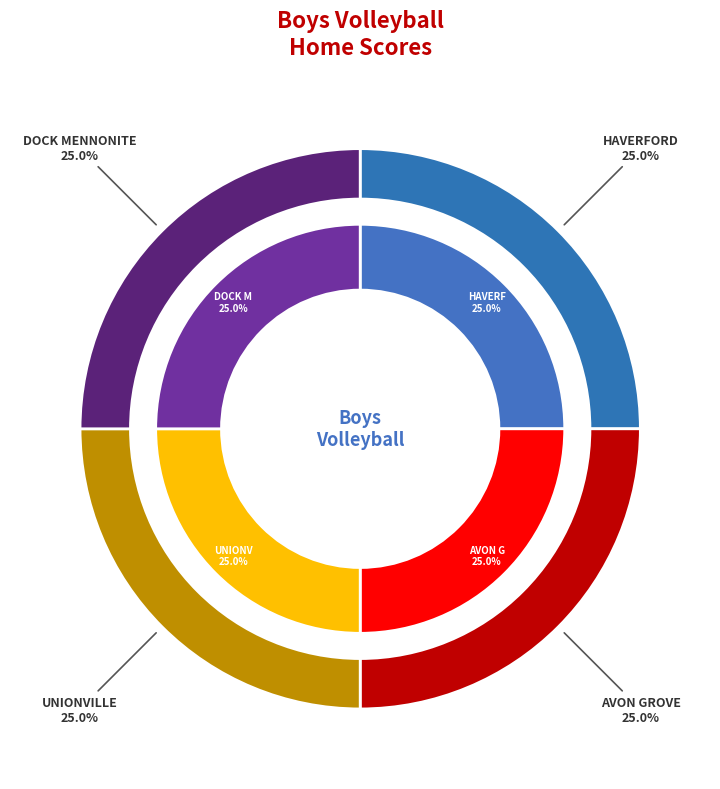

Does HAVERFORD represent more than half of the total?

No